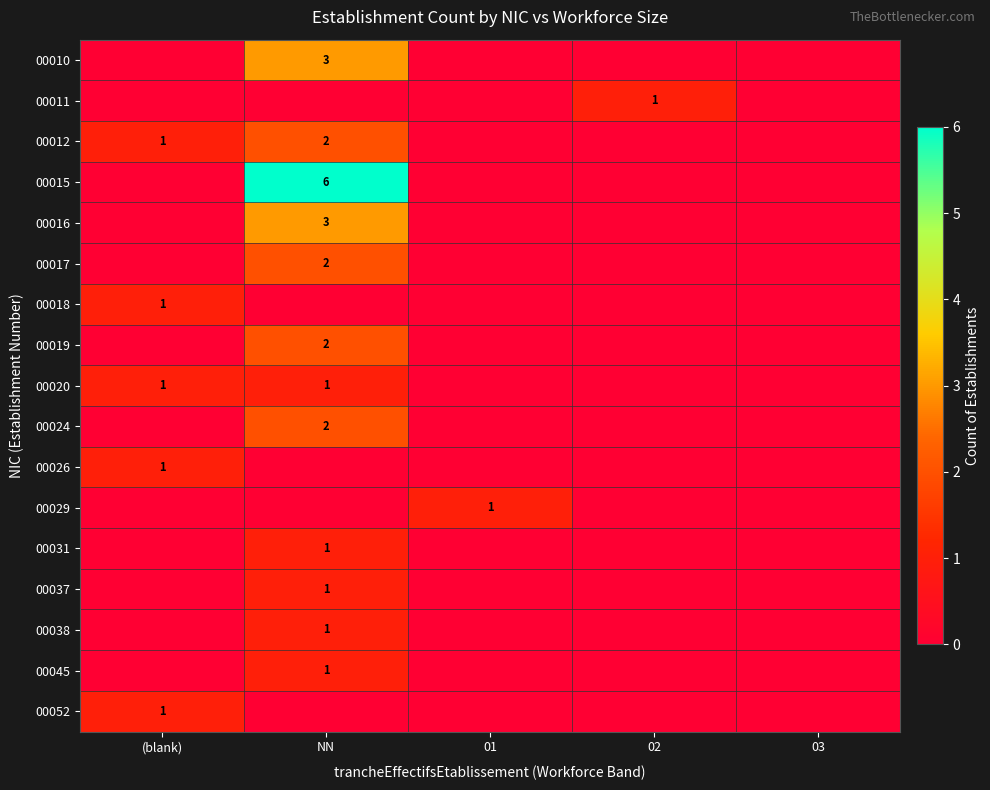

Which category has the lowest value in the 00015 series?

(blank)